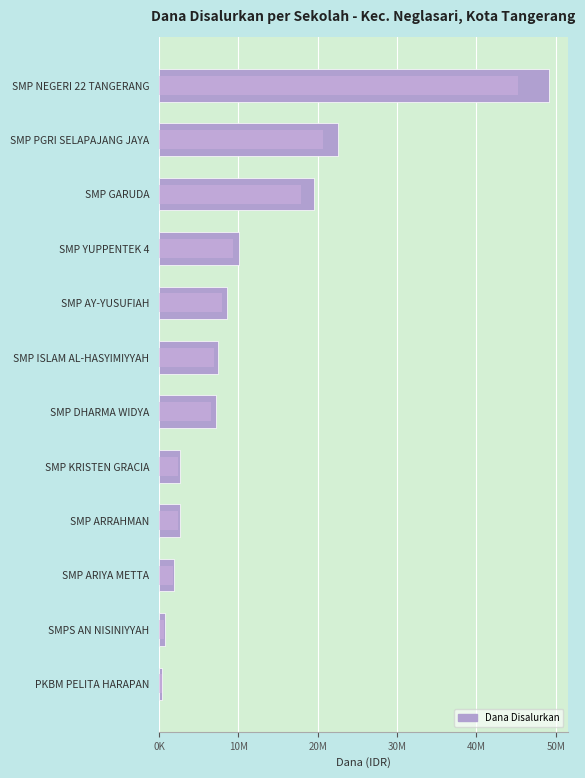

How many categories are shown in the chart?

12